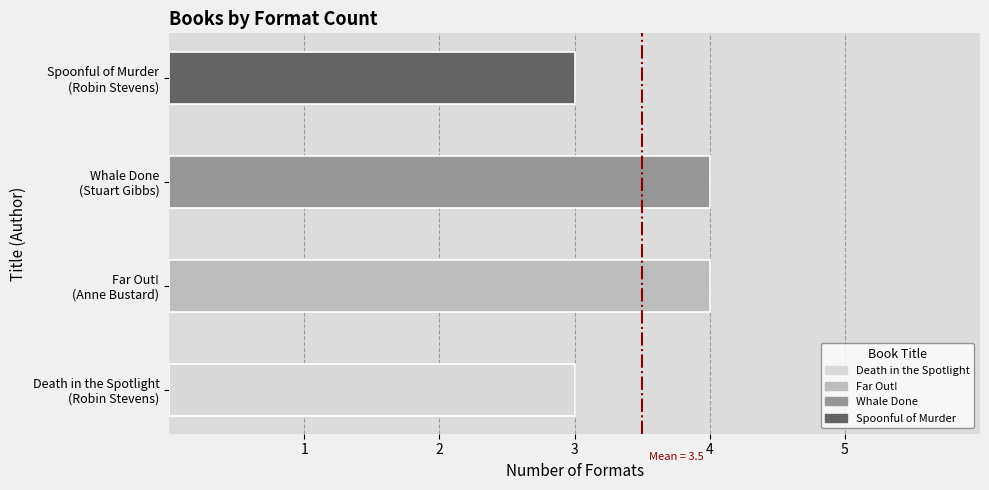

What is the label of the 3rd bar from the left?

Whale Done
(Stuart Gibbs)